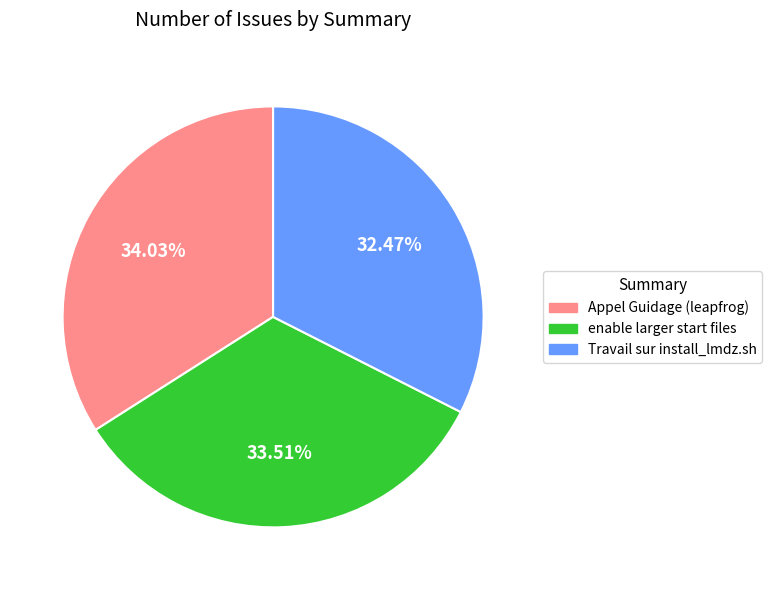

Rank the categories by value from highest to lowest.

Appel Guidage (leapfrog), enable larger start files, Travail sur install_lmdz.sh